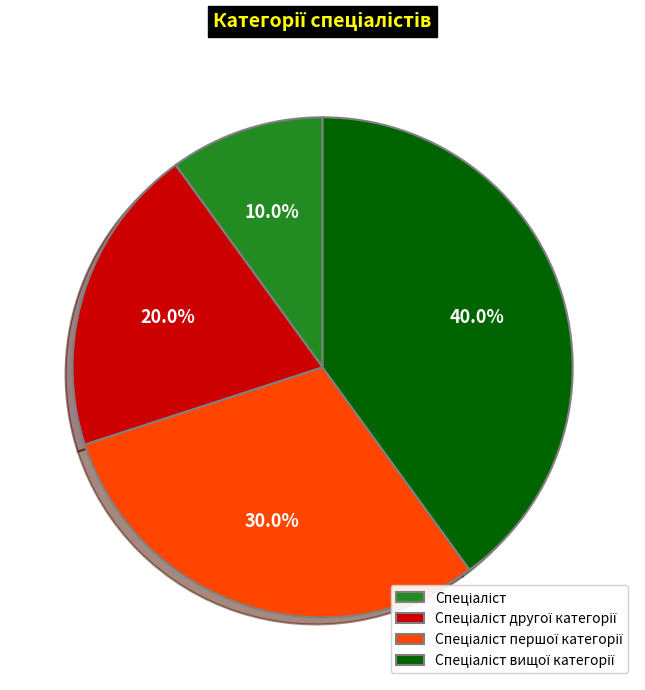

Is there any slice that represents more than half of the pie?

No